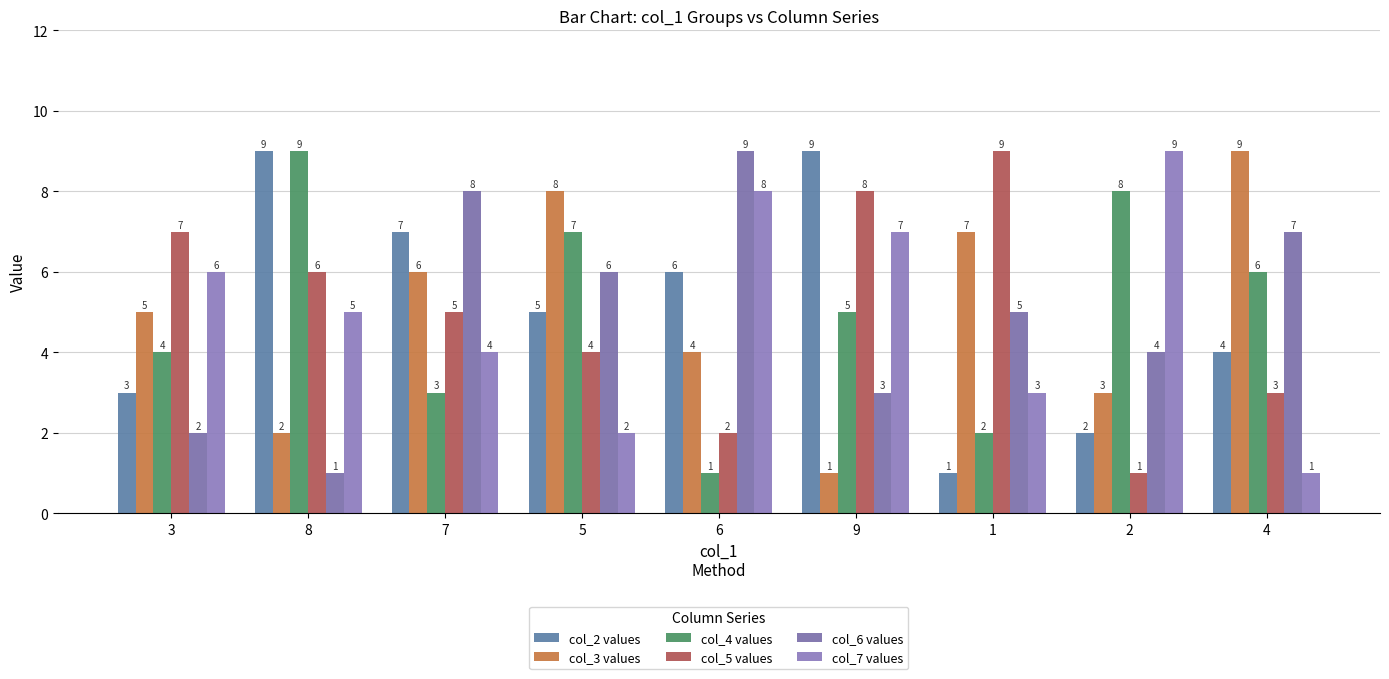

What is the value of the col_3 values bar at the 6th from the left?

1